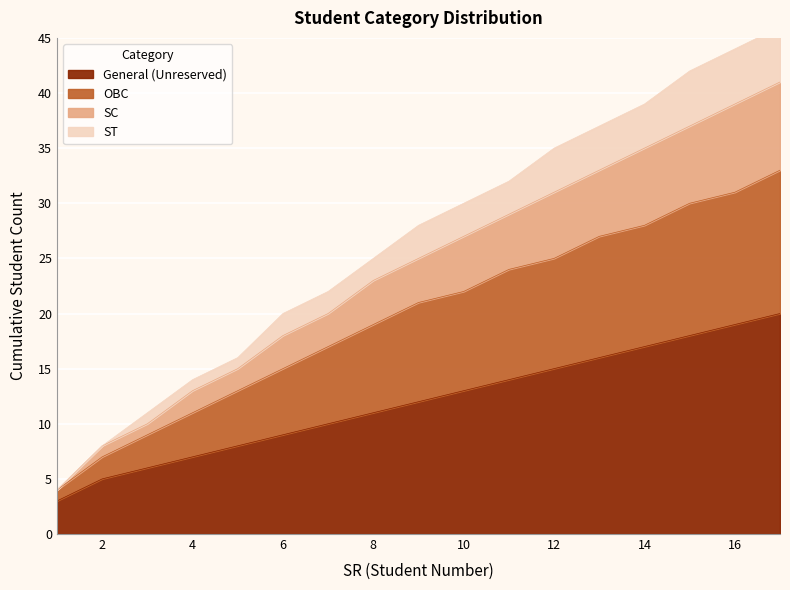

What is the value of the SC point at the 5th from the left?

15